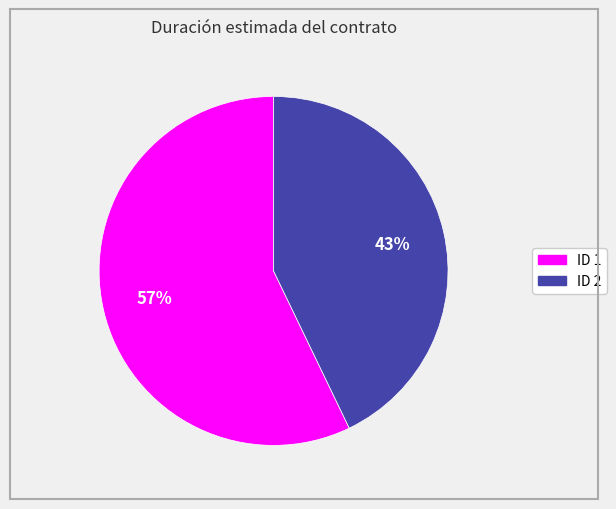

To the nearest percent, what is the difference between the ID 2 and ID 1 slice percentages?

14%